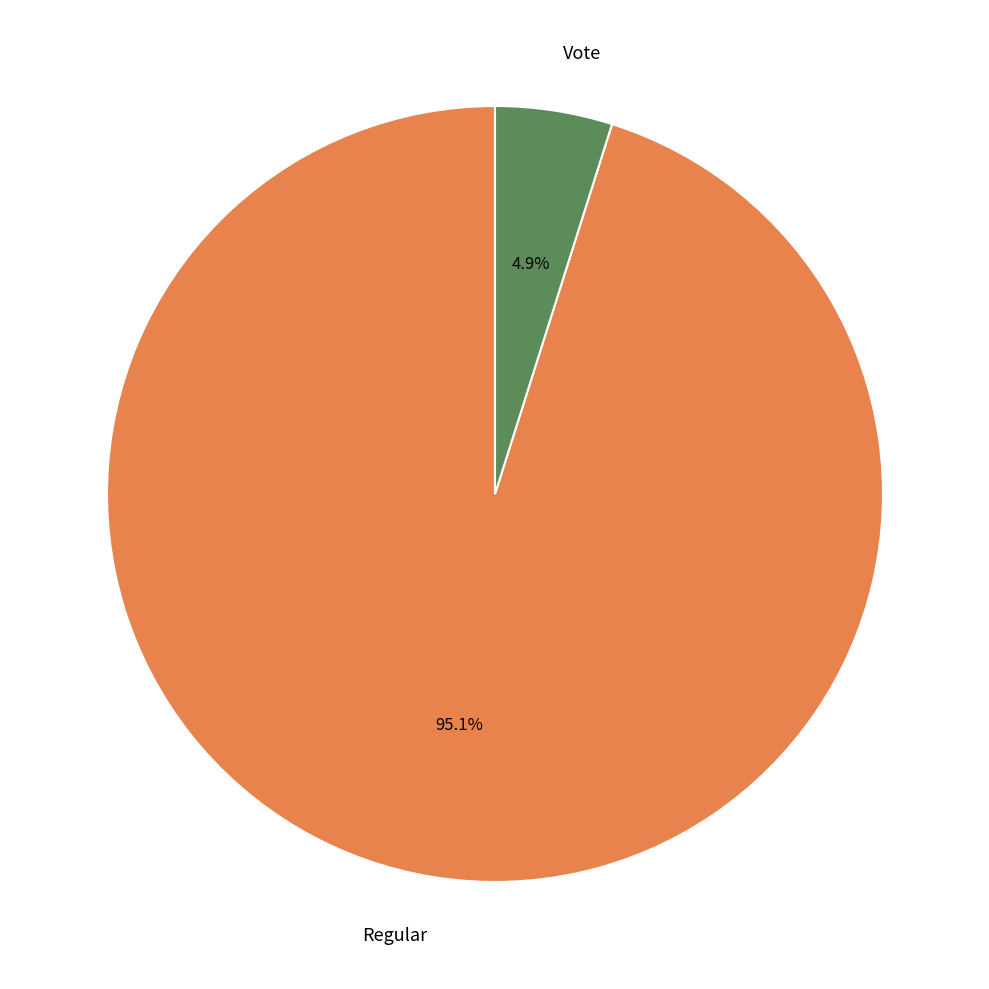

Count the number of slices in the pie.

2